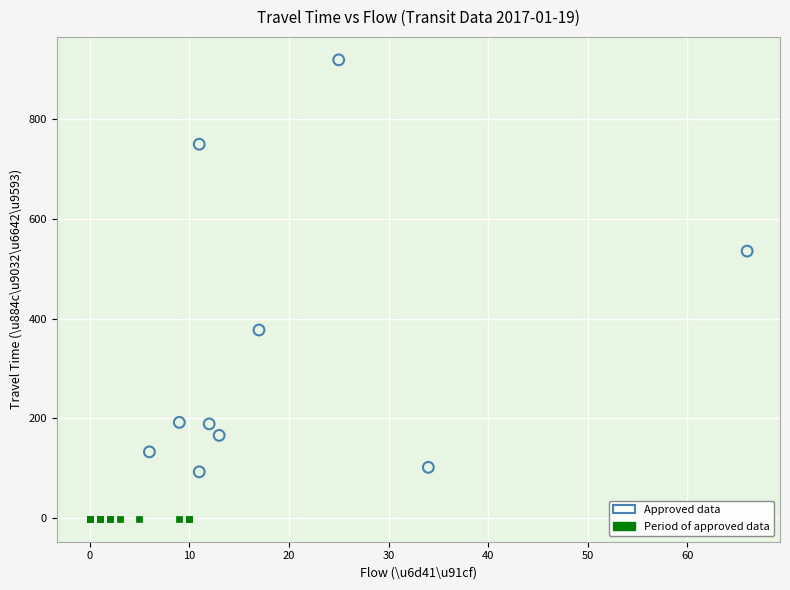

Which series contains the lowest Y value?

Period of approved data